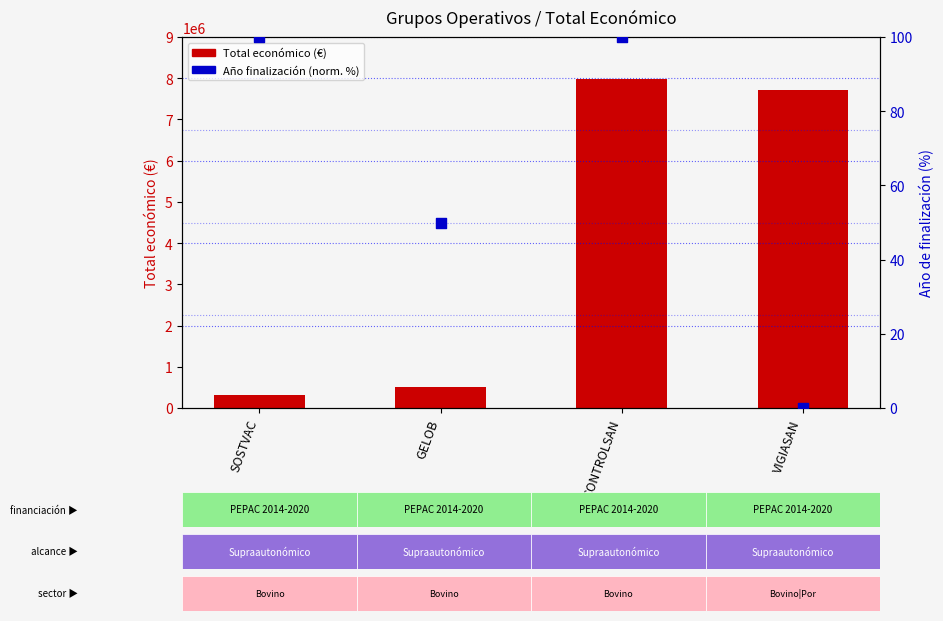

Which series contains the highest Y value?

Total económico (€)